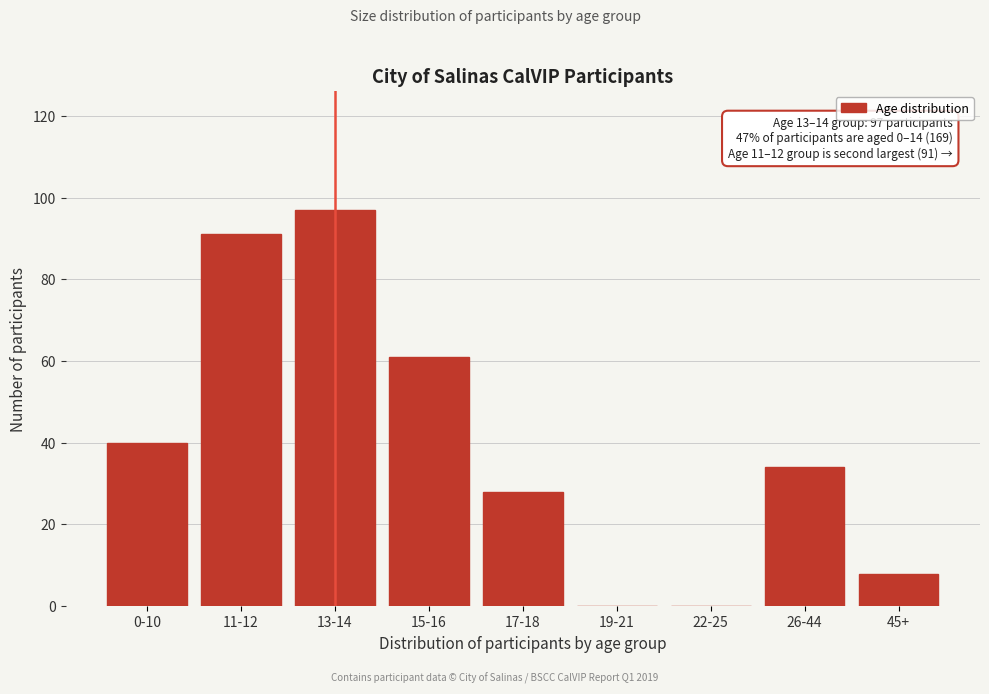

Reading right to left, what are all the values shown in this chart?

45+=8	26-44=34	22-25=0	19-21=0	17-18=28	15-16=61	13-14=97	11-12=91	0-10=40